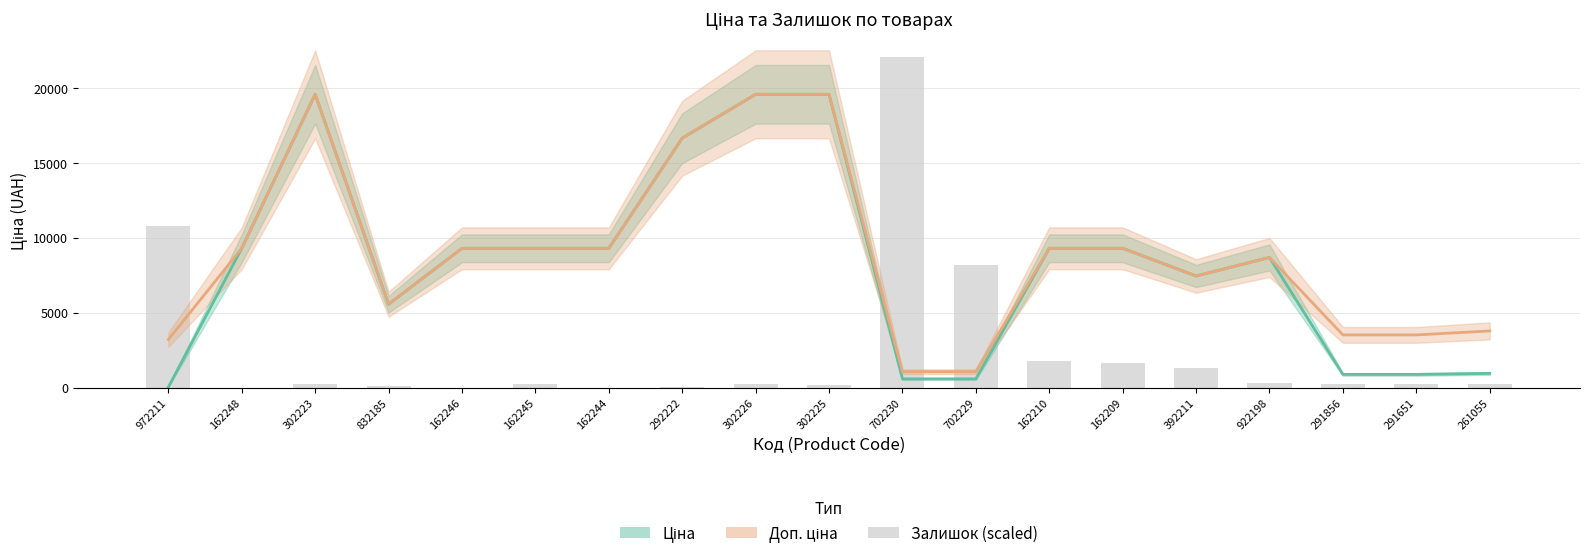

The value of Залишок (scaled) at 162246 is 0.0. True or false?

True